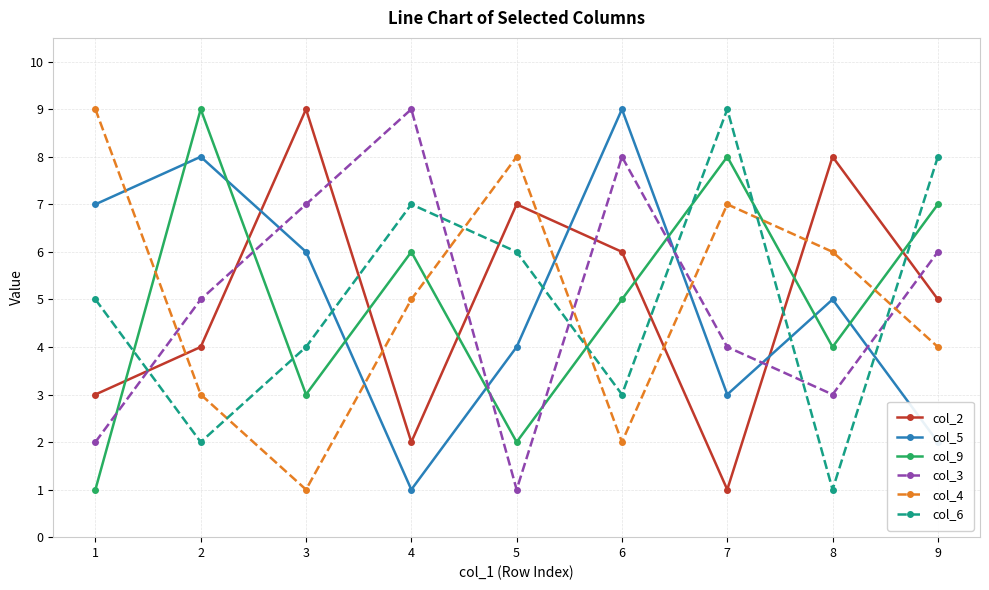

Where is the first local maximum for col_3?

4